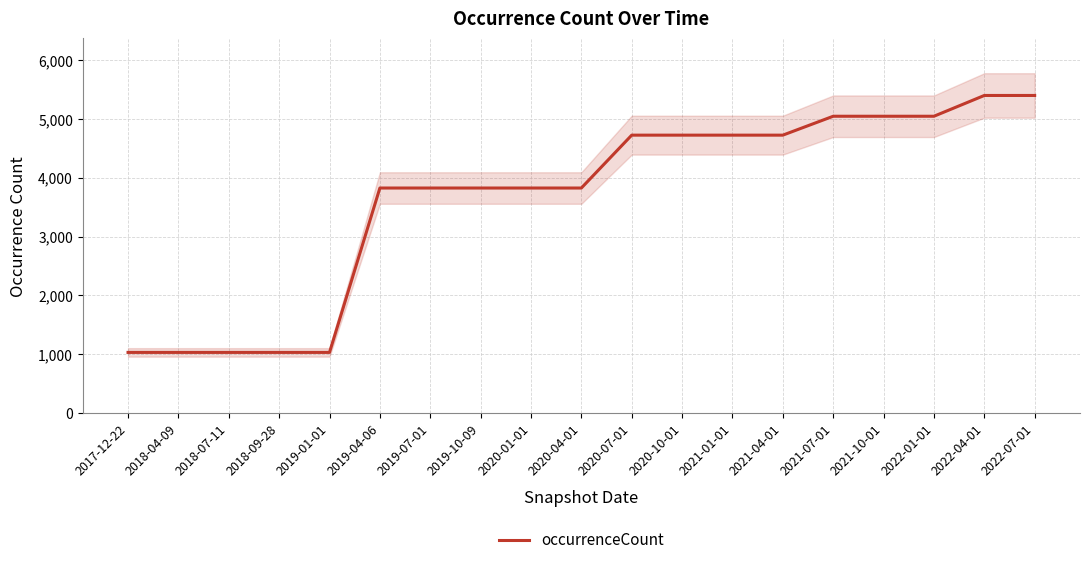

Where is the data nearest to the value 3214?

2019-04-06